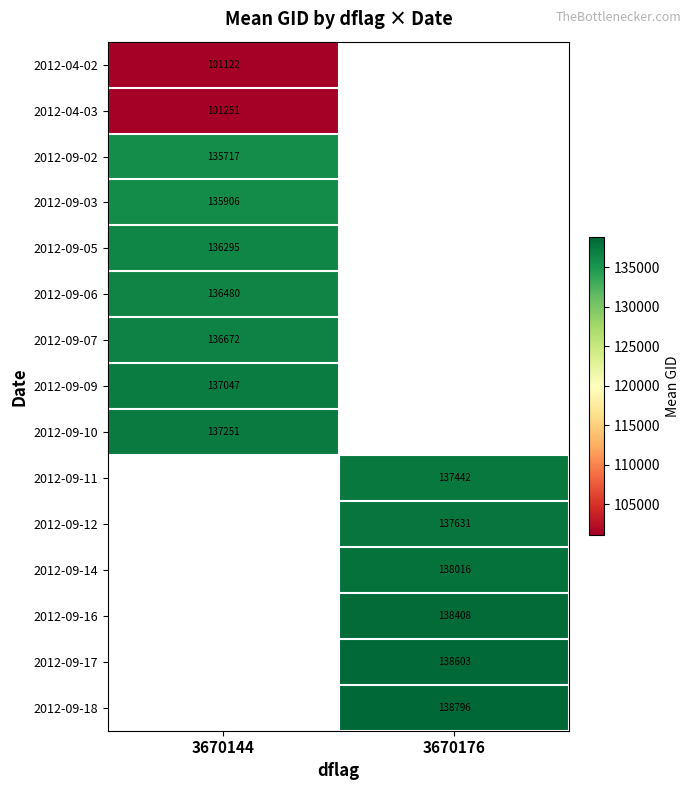

Is it true that 2012-09-17 equals 233155.8 at 3670176?

False